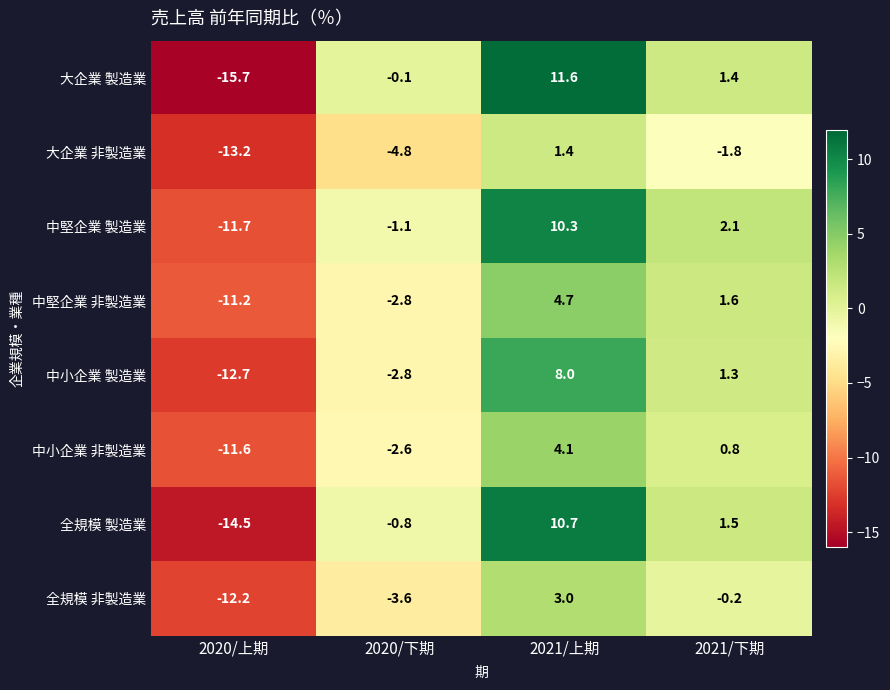

What is the difference between the 中小企業 非製造業 values at 2021/上期 and 2020/下期?

6.7